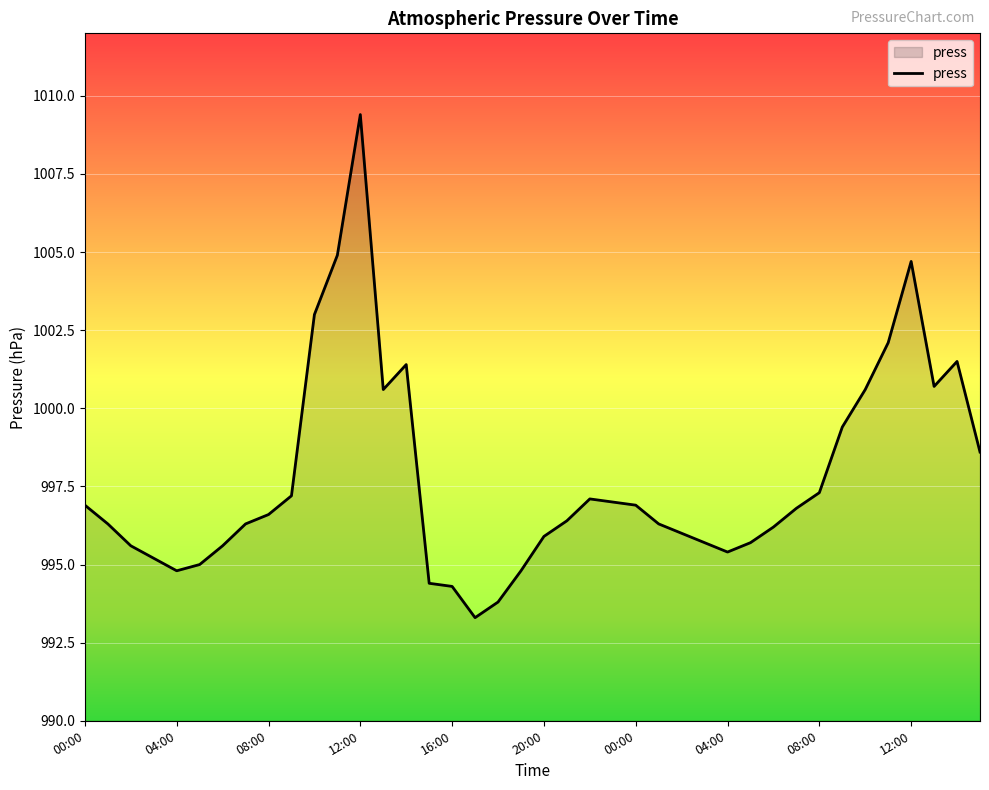

What is the difference between the maximum and minimum values?

16.1